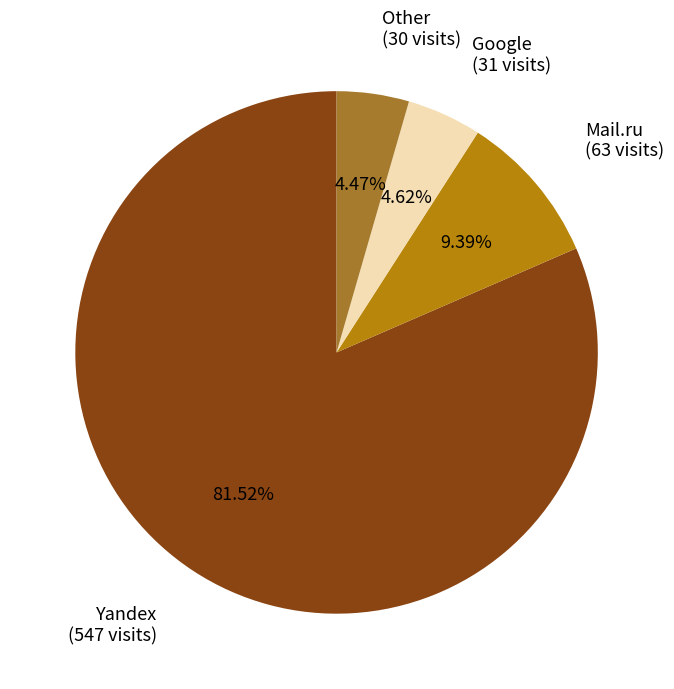

Is there a majority slice in this chart?

Yes